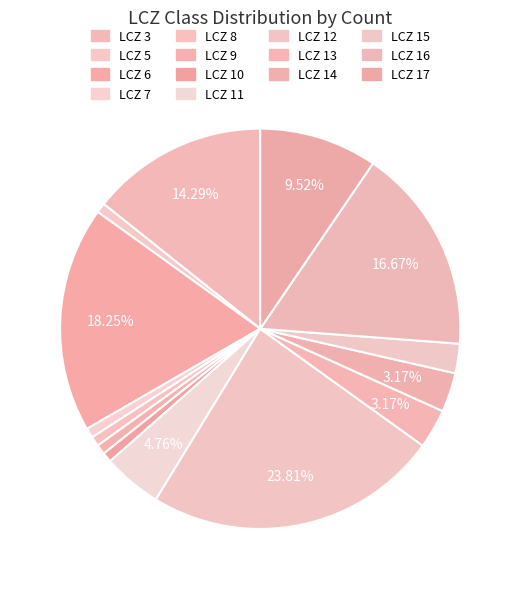

Combined, what portion of the pie is LCZ 6 and LCZ 10?

19.0%